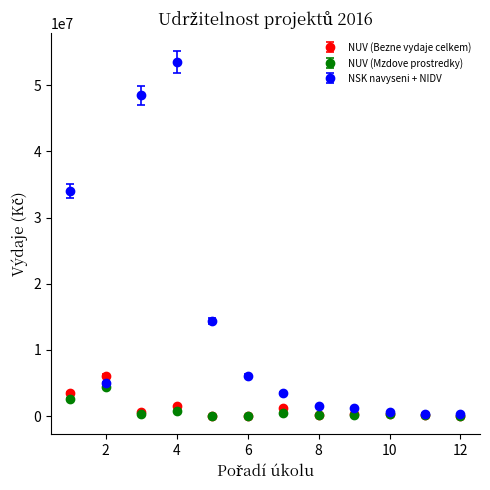

What are all the series names shown in the legend?

NUV (Bezne vydaje celkem), NUV (Mzdove prostredky), NSK navyseni + NIDV